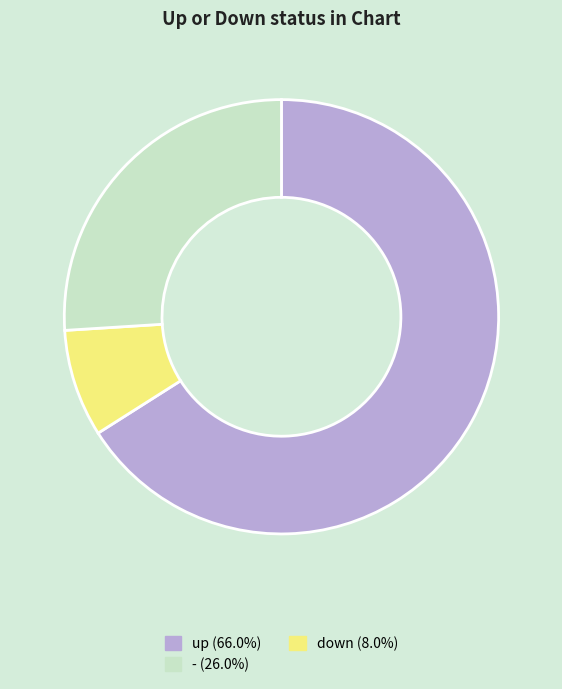

Does any single category account for the majority?

Yes